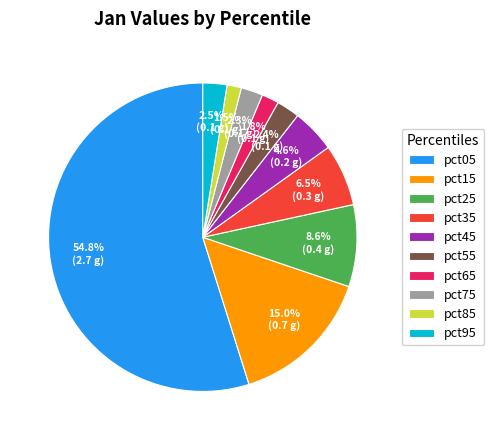

How many segments does this pie chart have?

10